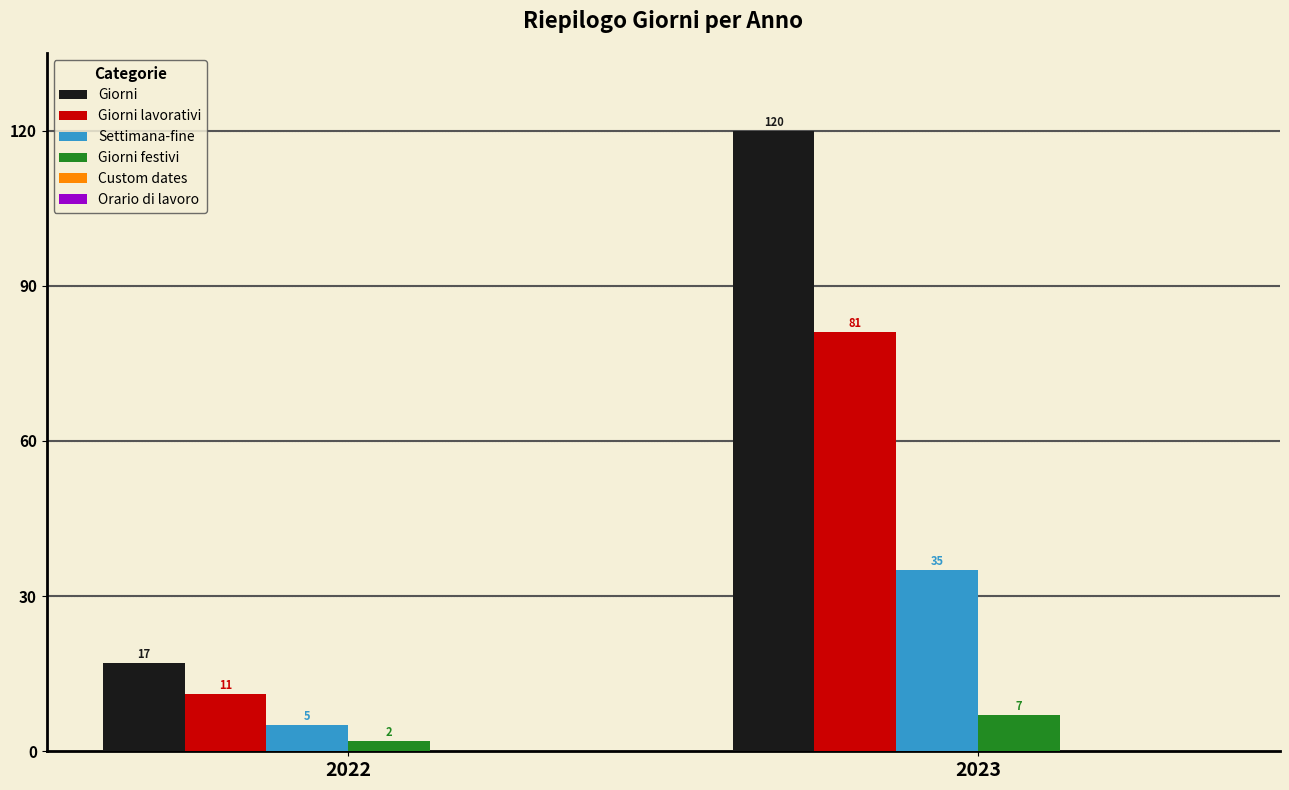

Is it true that Giorni equals 120 at 2023?

True